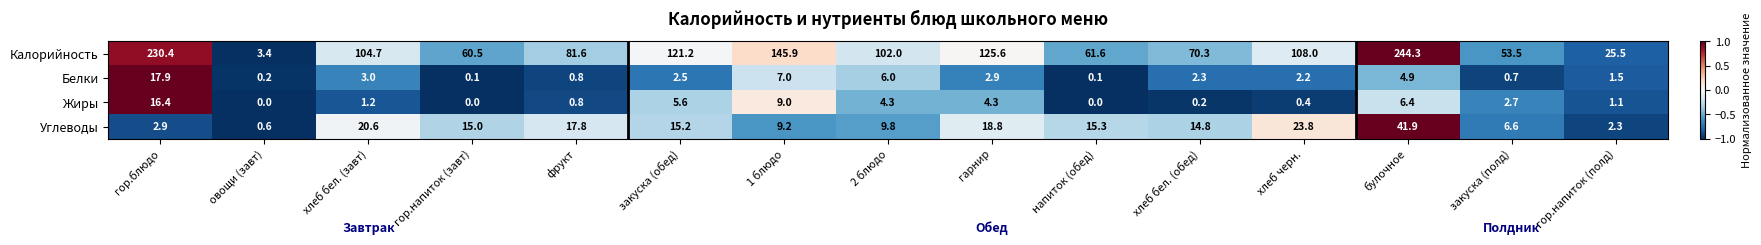

The Калорийность series shows 81.6 at фрукт. True or false?

True